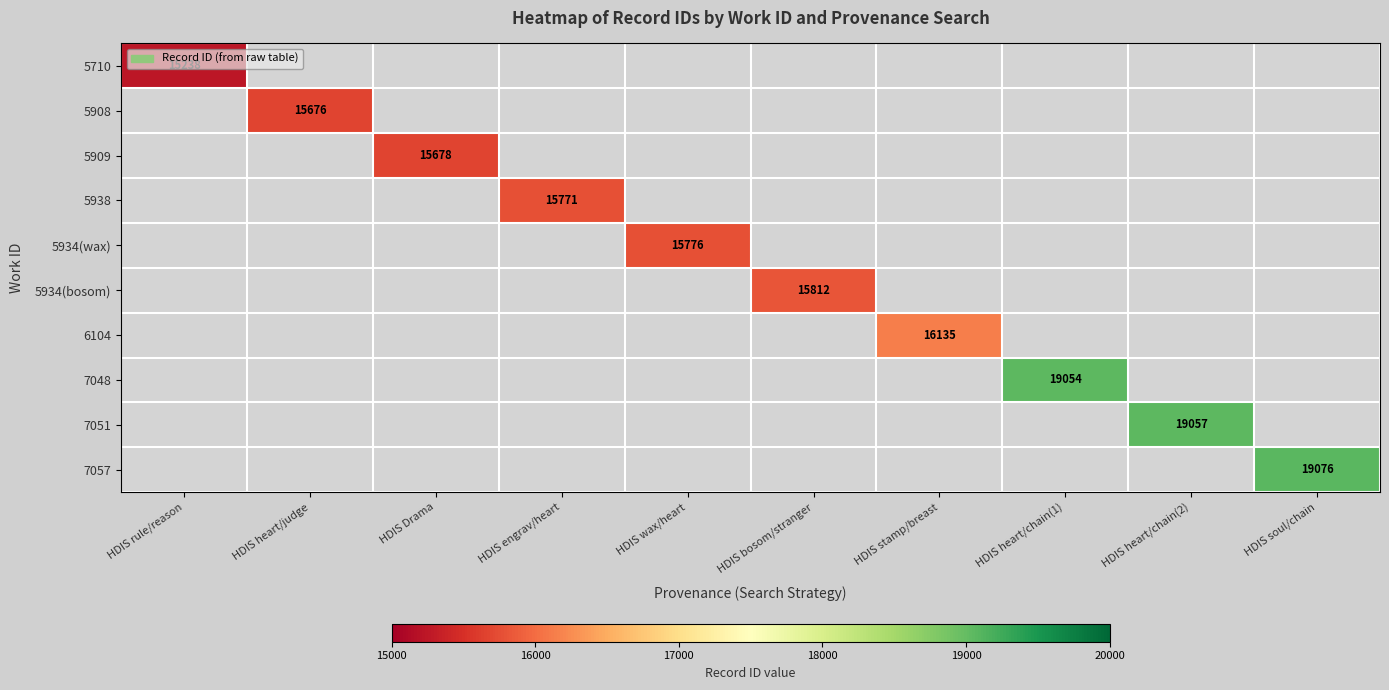

At how many categories does at least one series exceed 15980?

4